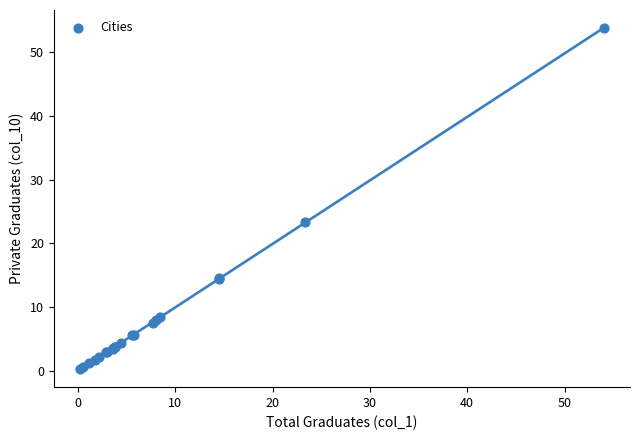

What Y value in the scatter plot is closest to 27?

23.3